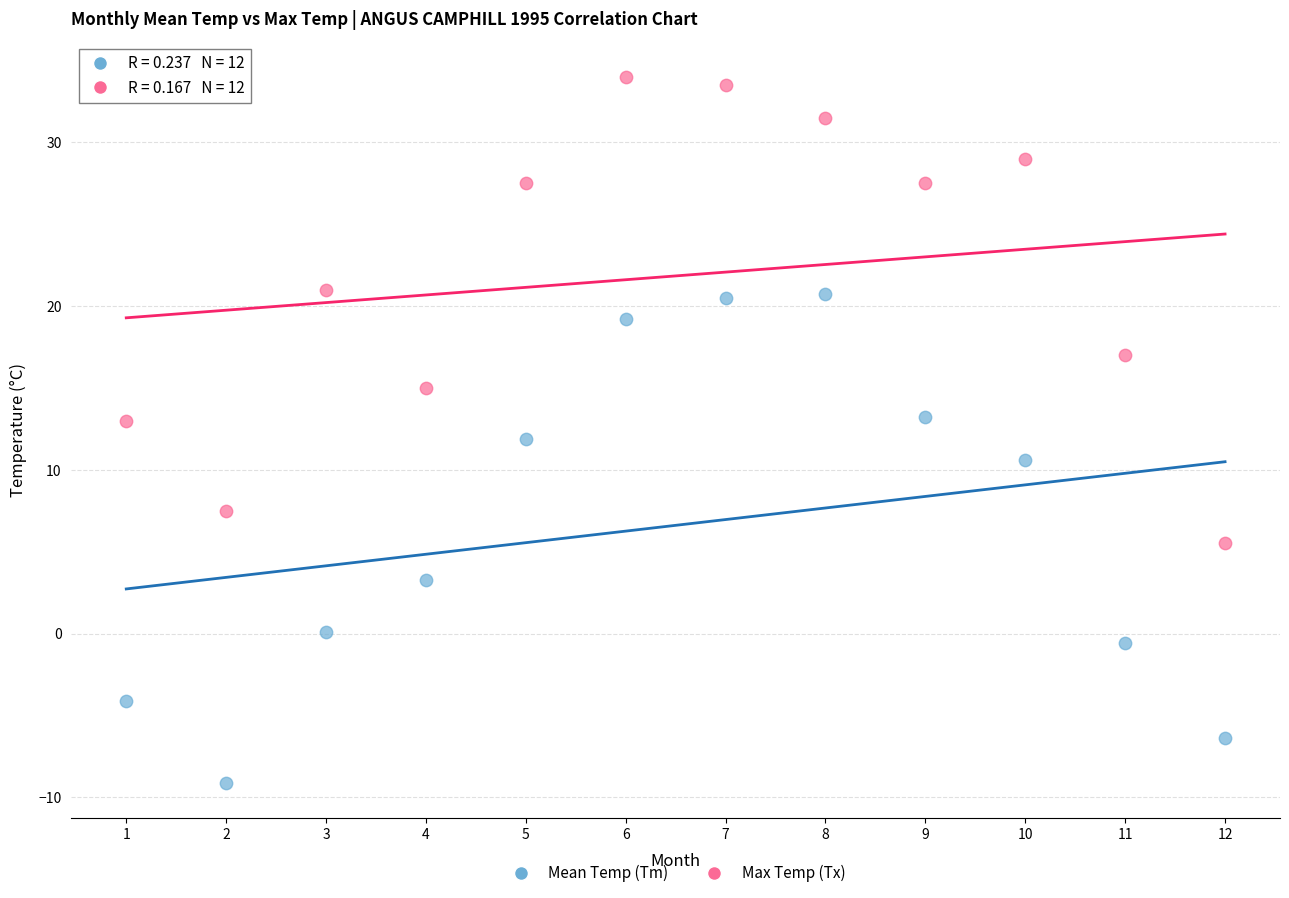

What is the X range (max minus min) for the scatter plot?

11.0